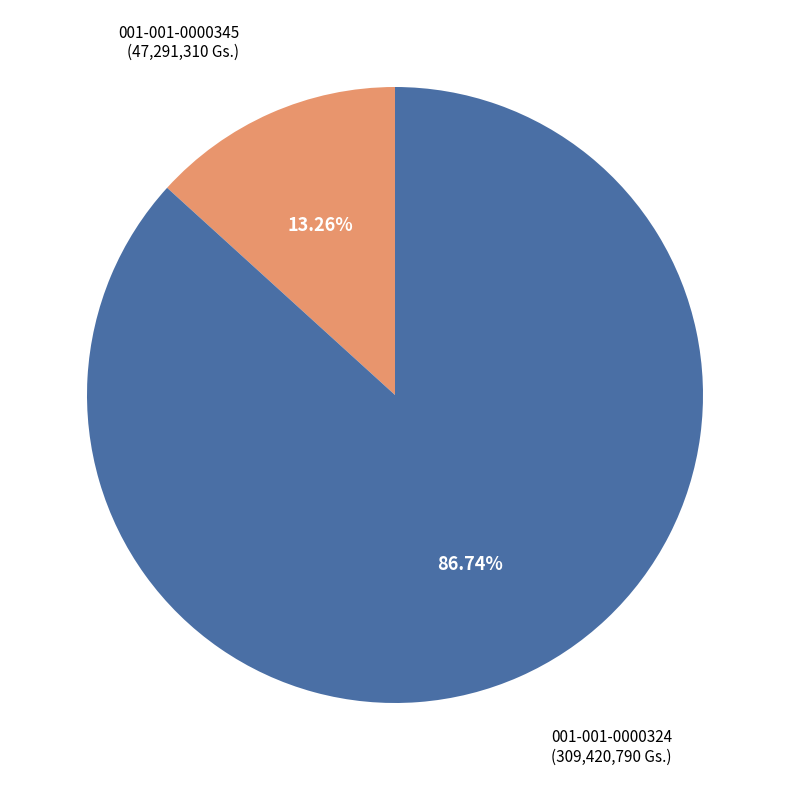

Is it true that 001-001-0000345 is 2% of the pie?

False